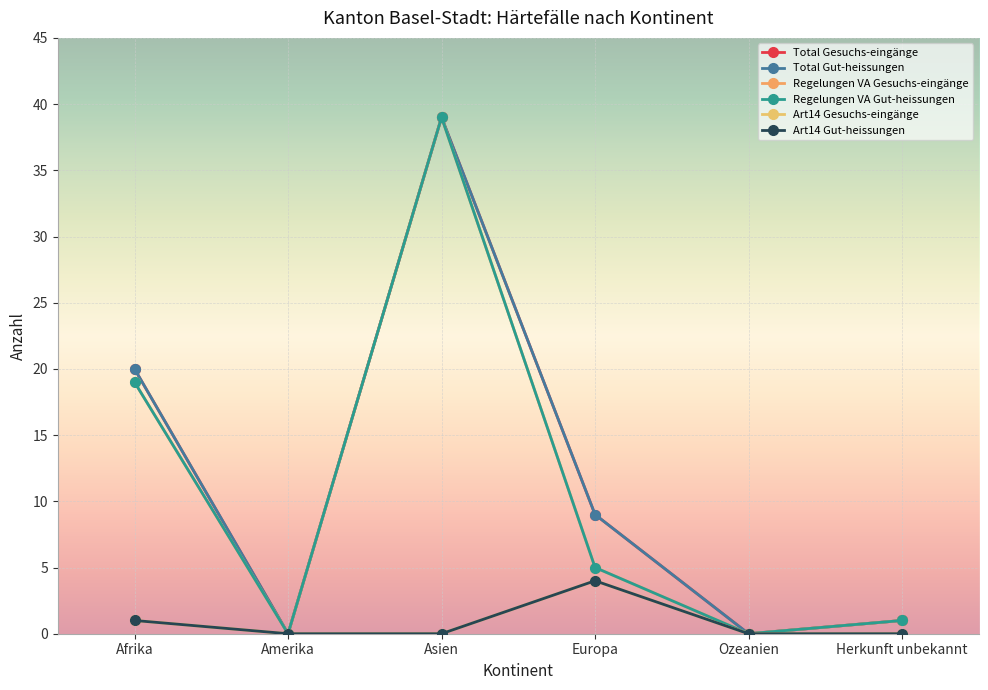

At which category does the chart reach its minimum across all series?

Amerika